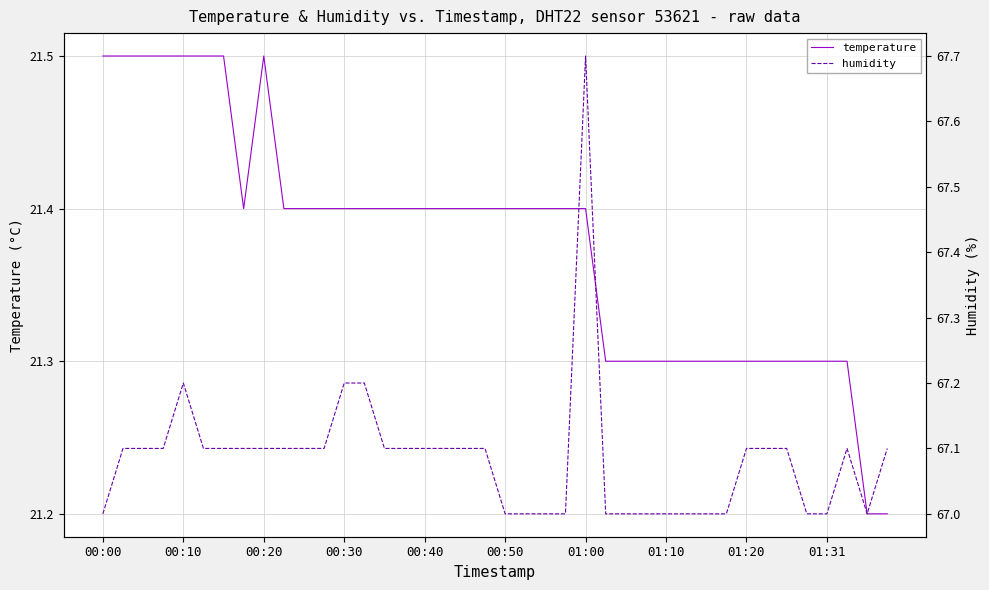

True or false: humidity and temperature intersect in this chart.

False